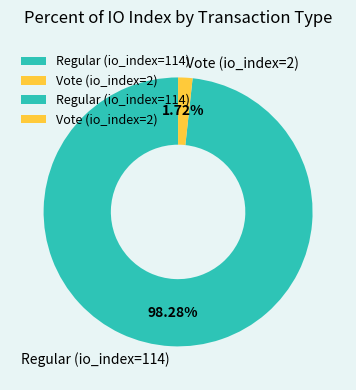

What percentage is NOT represented by Regular (io_index=114)?

1.7%